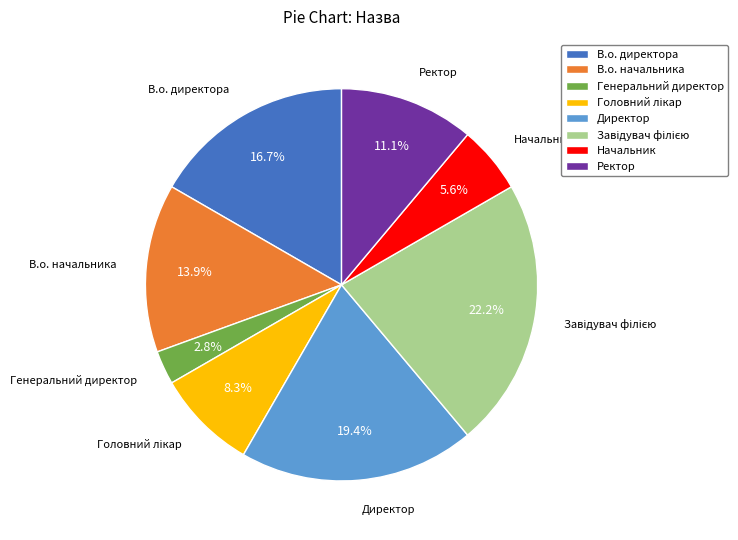

How much of the chart is everything except Начальник?

94.4%